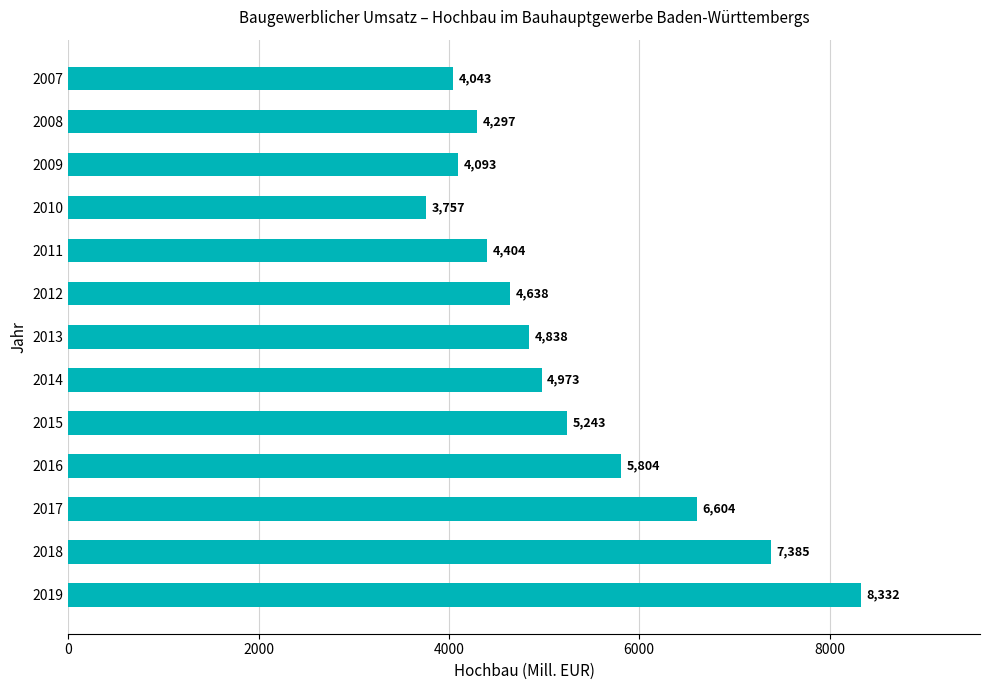

Reading bottom to top, list all the values displayed in this chart.

2019=8332	2018=7385	2017=6604	2016=5804	2015=5243	2014=4973	2013=4838	2012=4638	2011=4404	2010=3757	2009=4093	2008=4297	2007=4043